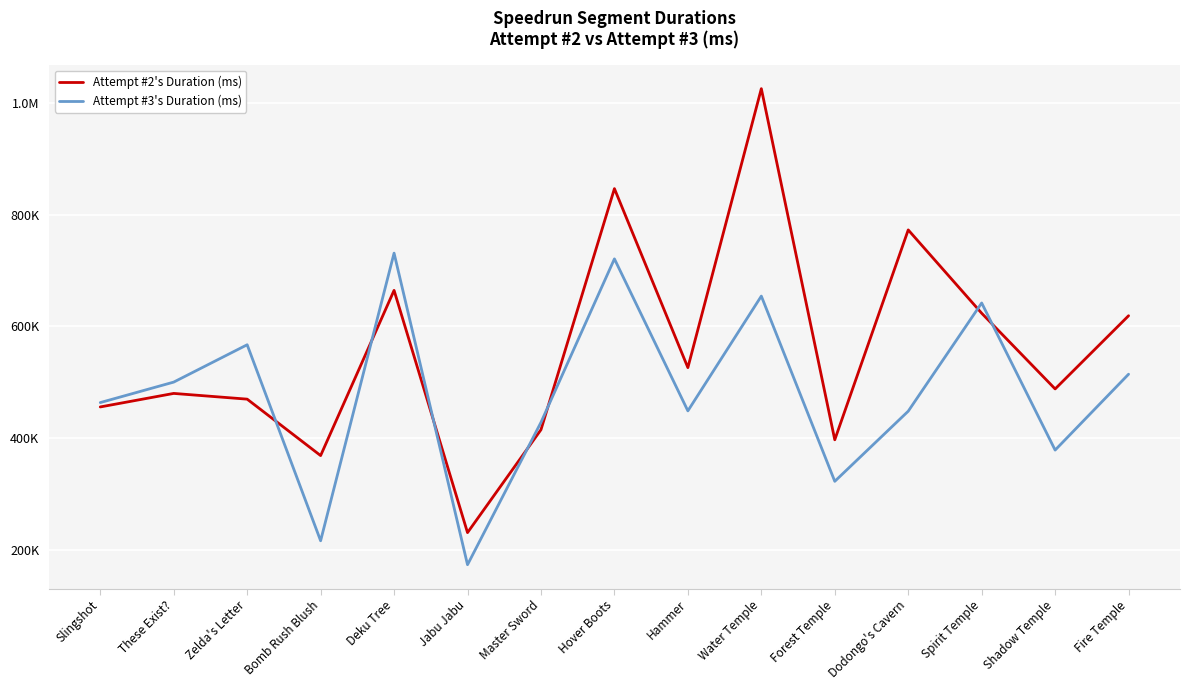

What is the average value of the Attempt #3's Duration (ms) series?

480988